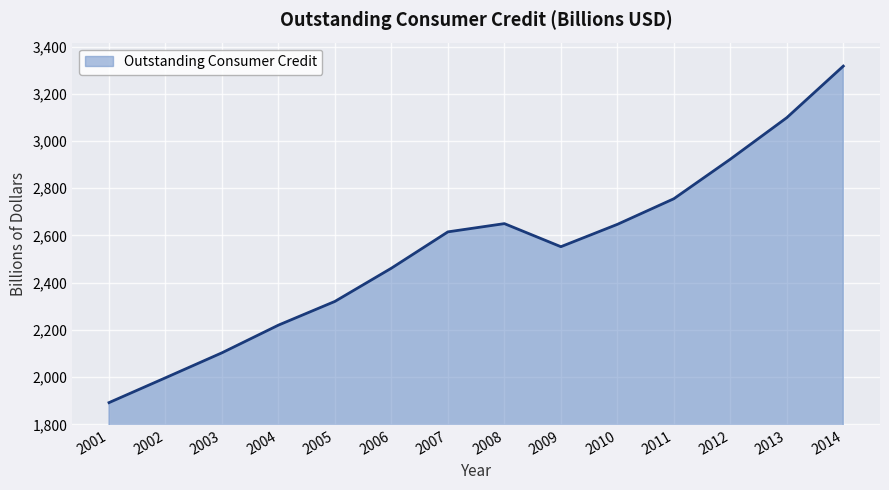

Which label corresponds to the smallest value in the chart?

2001